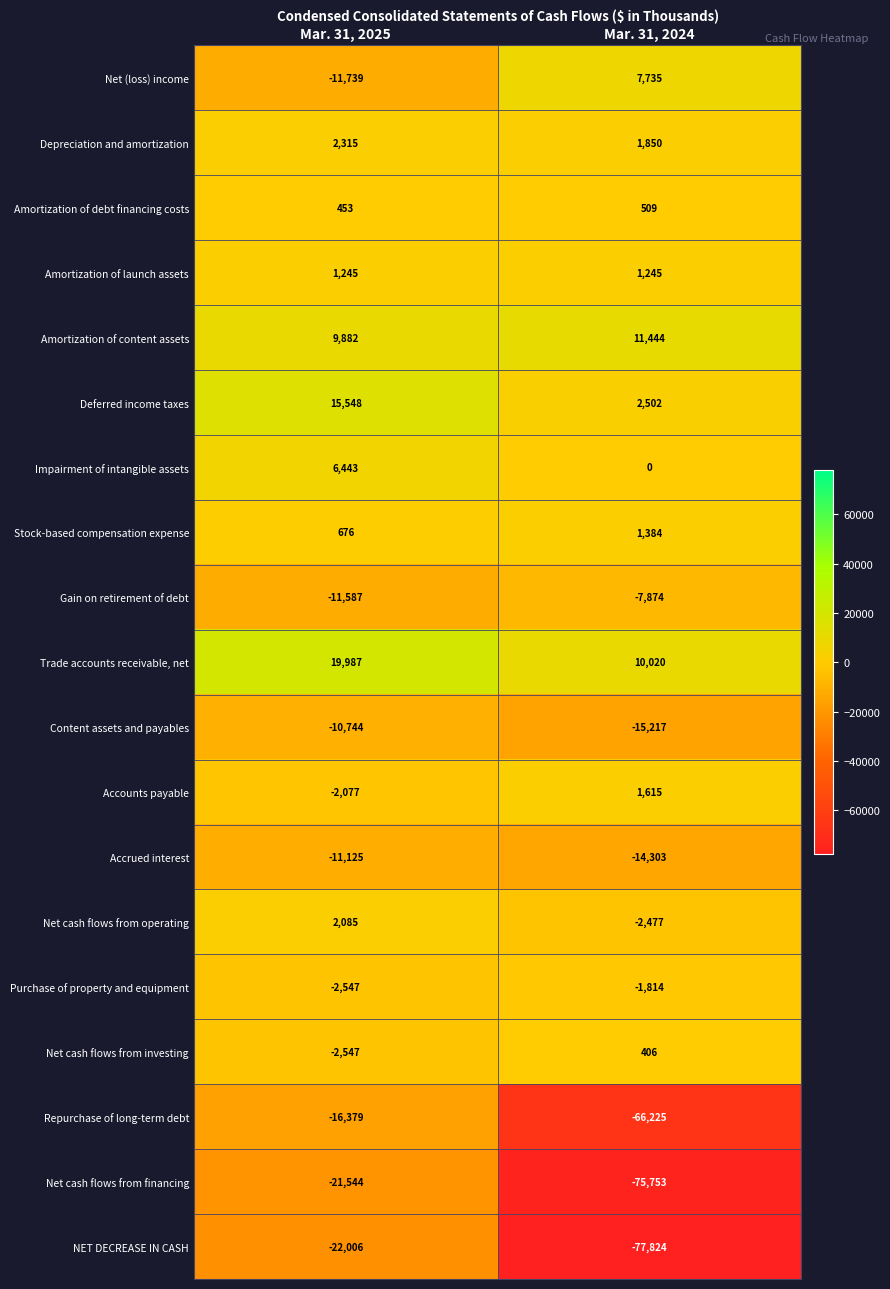

What is the sum of all Net (loss) income values?

-4004